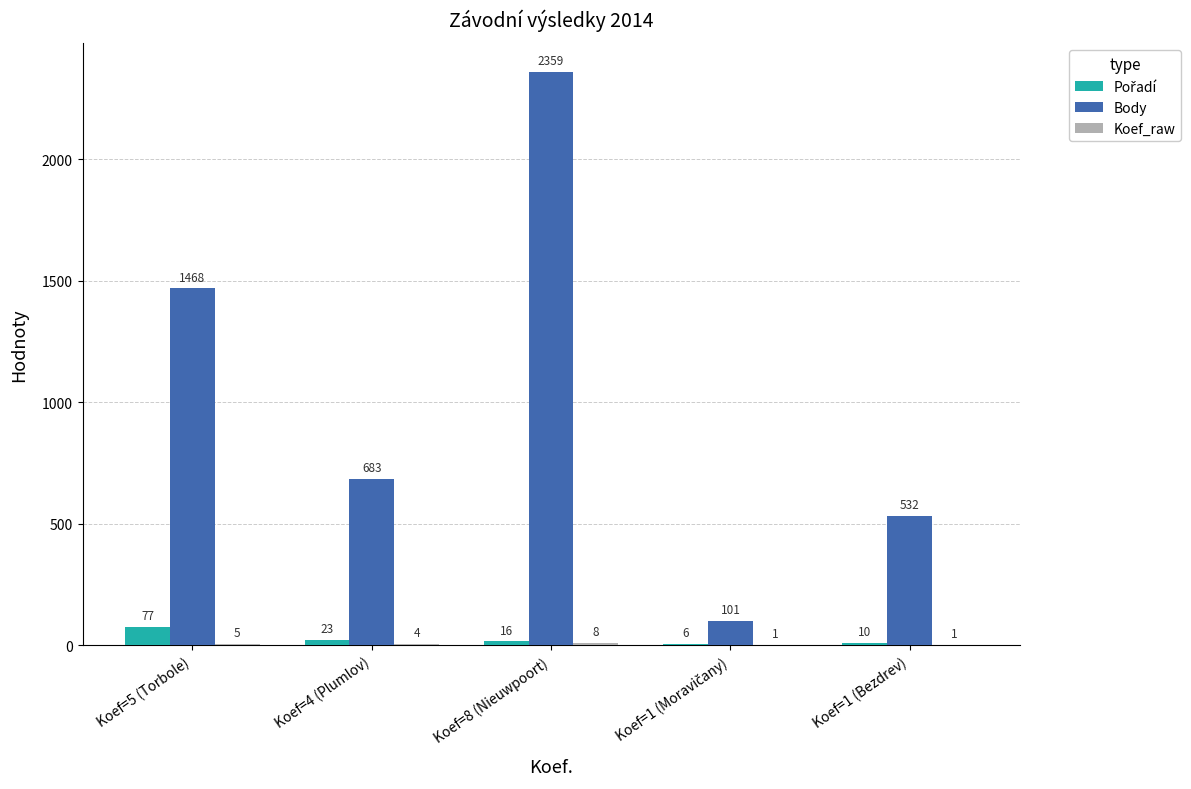

What is the sum of all Body values?

5143